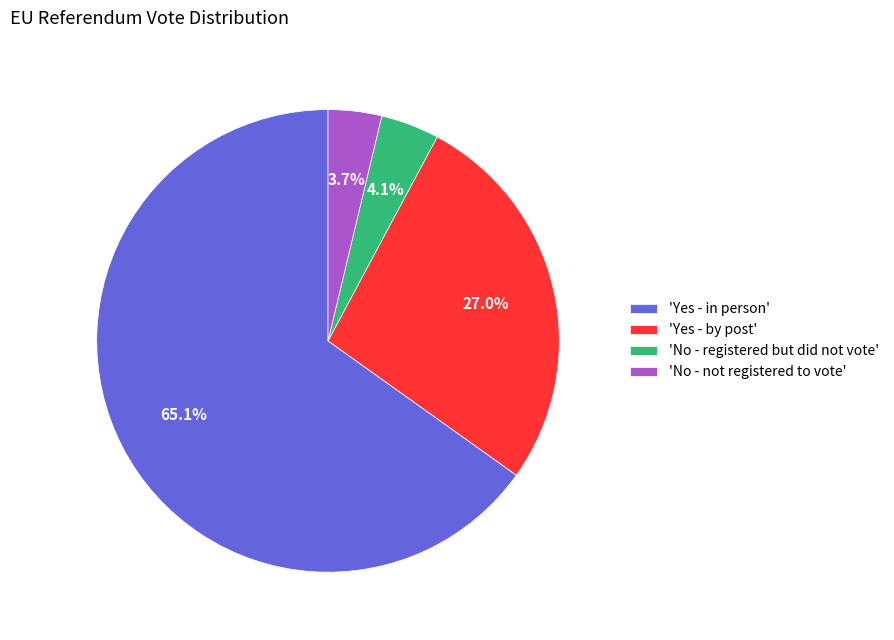

Is there a majority slice in this chart?

Yes